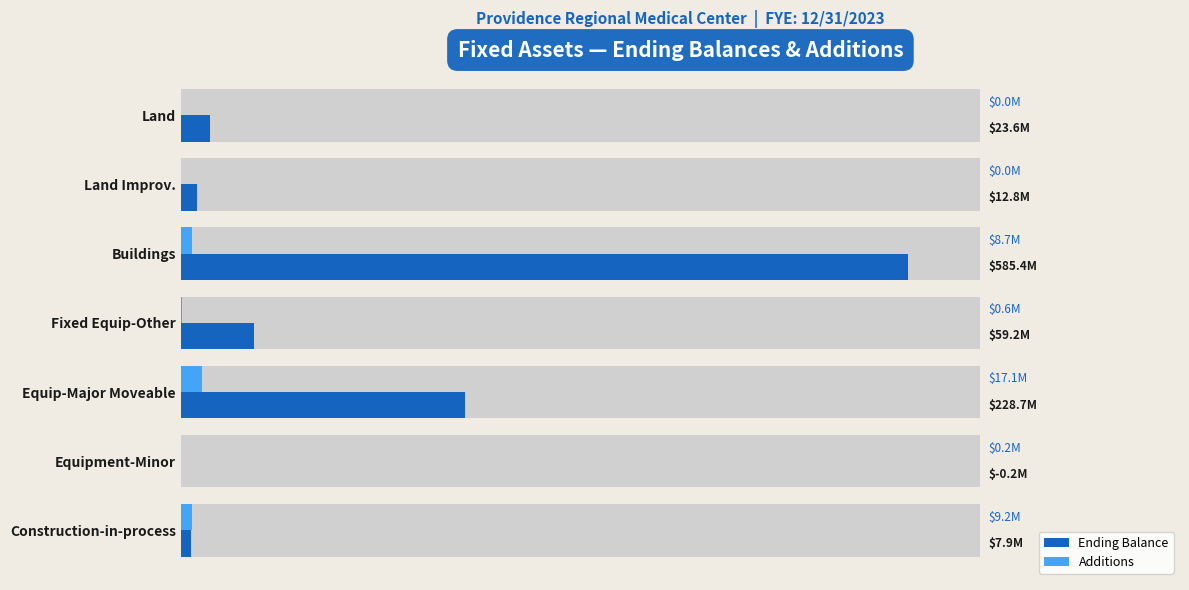

The Ending Balance series shows 228725879 at Equip-Major Moveable. True or false?

True